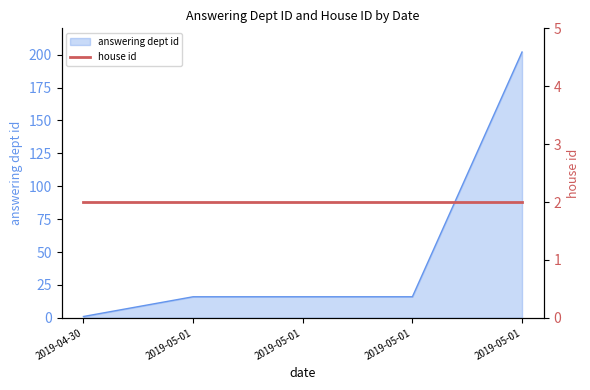

Which category has the highest value across all series?

2019-05-01